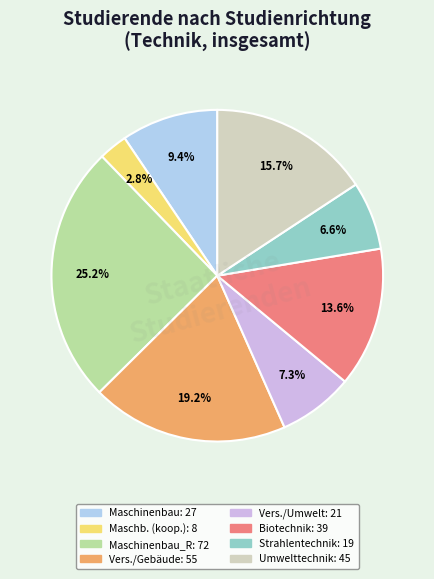

Is there a majority slice in this chart?

No